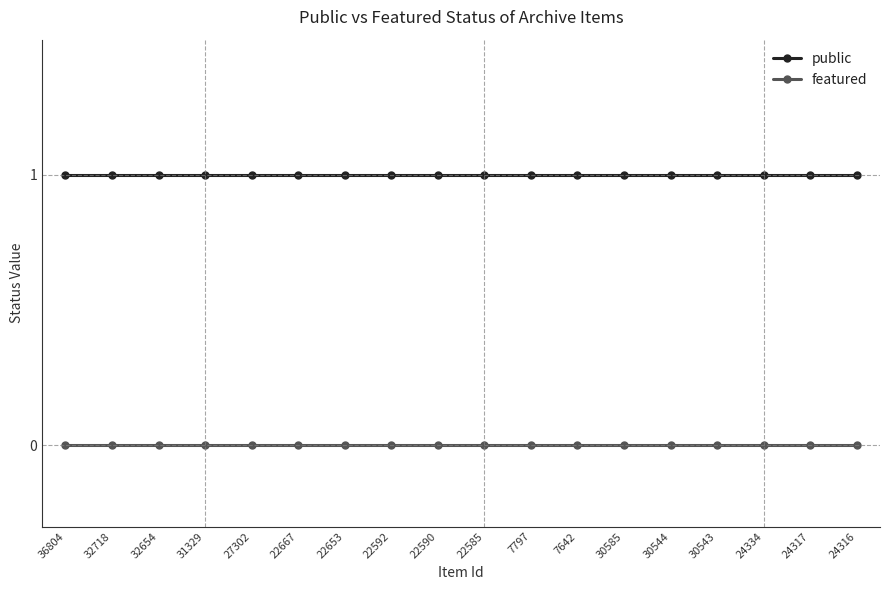

List the series in order of their overall mean, lowest first.

featured, public